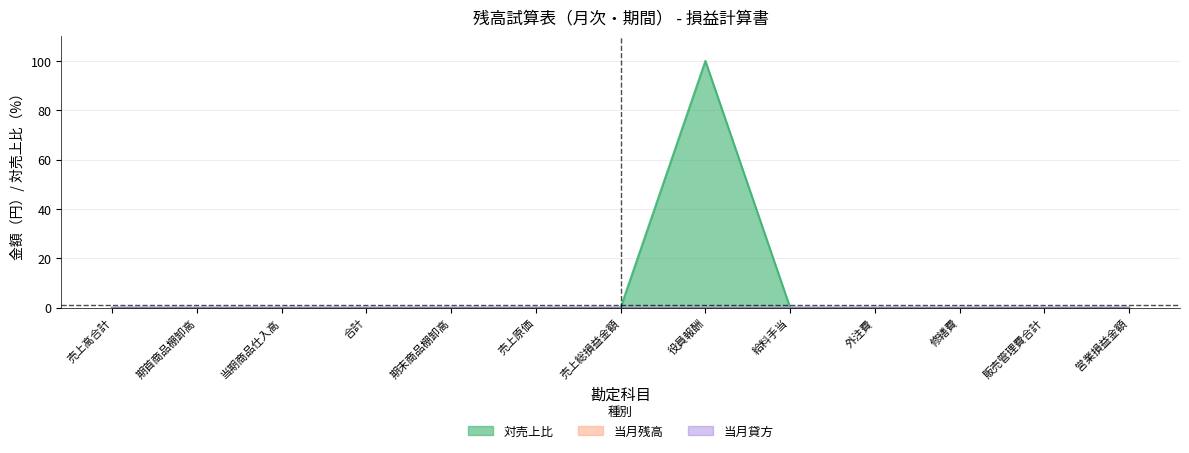

True or false: 対売上比 and 当月残高 cross at least once.

False